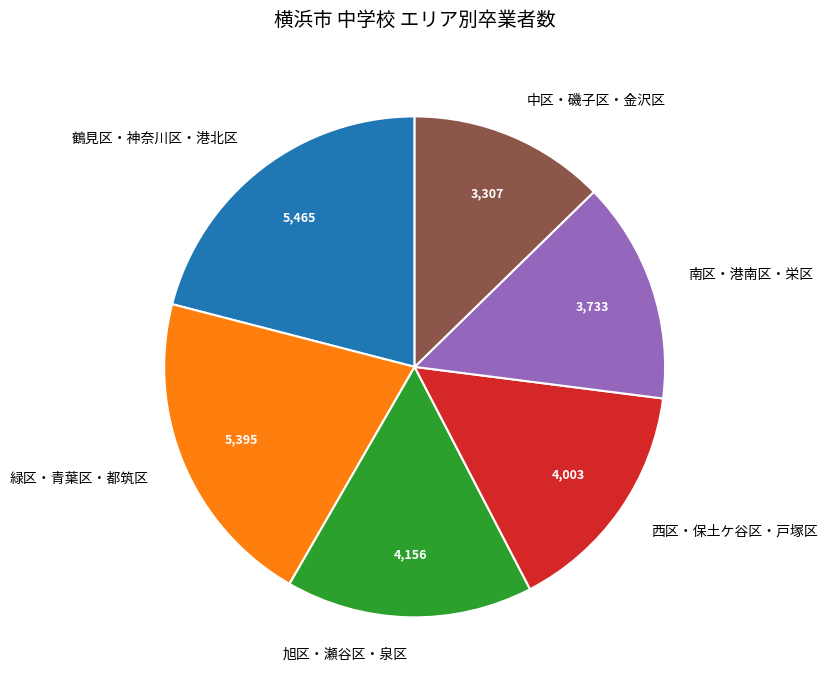

True or false: 旭区・瀬谷区・泉区 accounts for 27% of the total.

False